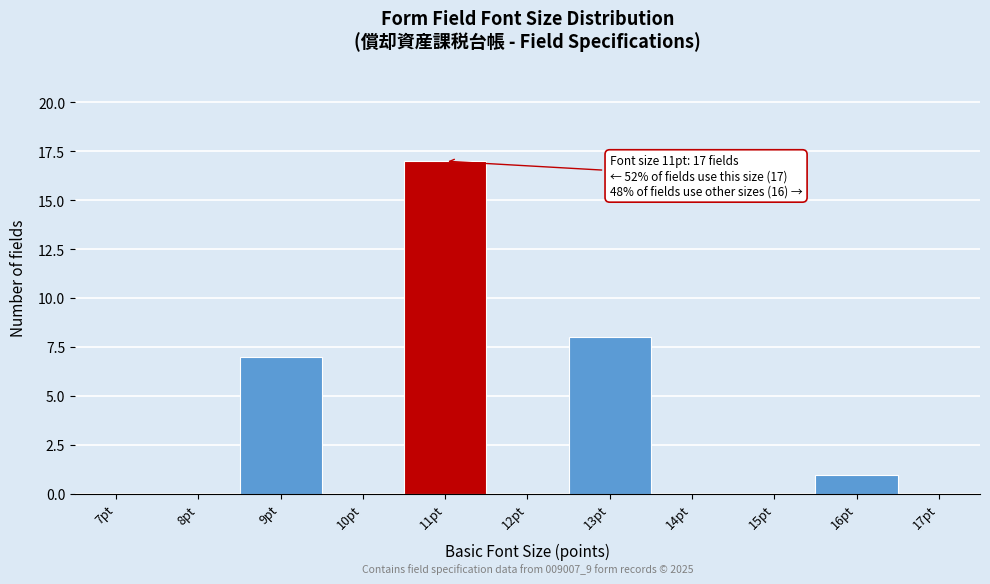

Reading left to right, list all the values displayed in this chart.

7pt=0	8pt=0	9pt=7	10pt=0	11pt=17	12pt=0	13pt=8	14pt=0	15pt=0	16pt=1	17pt=0